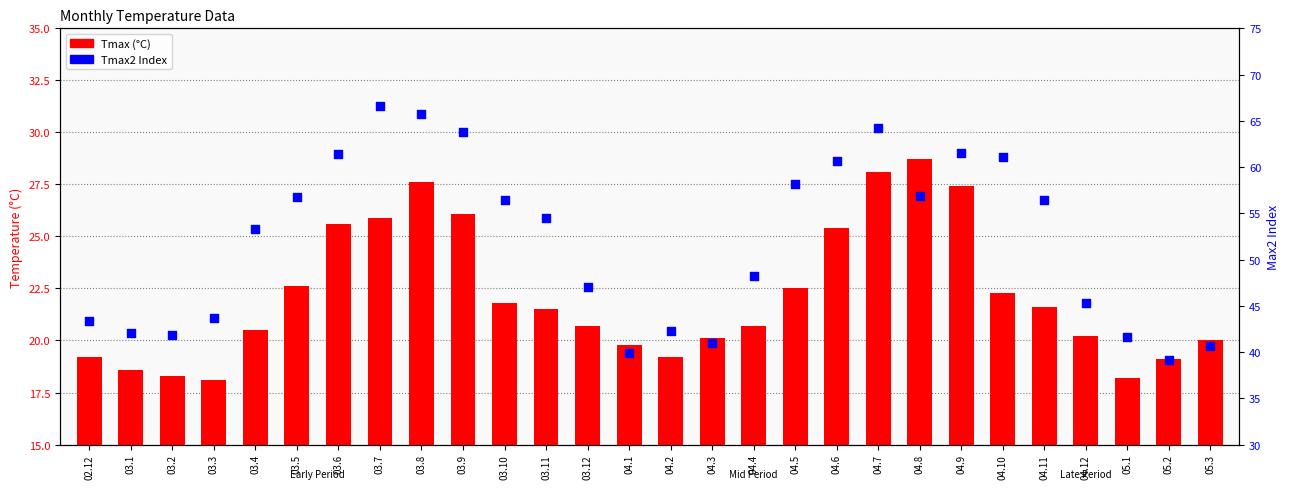

What is the total value across all series at 02.12?

62.6